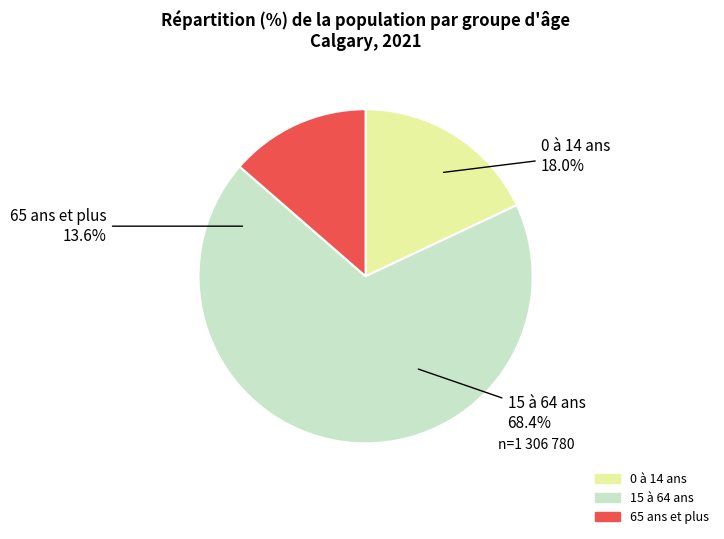

How many segments does this pie chart have?

3